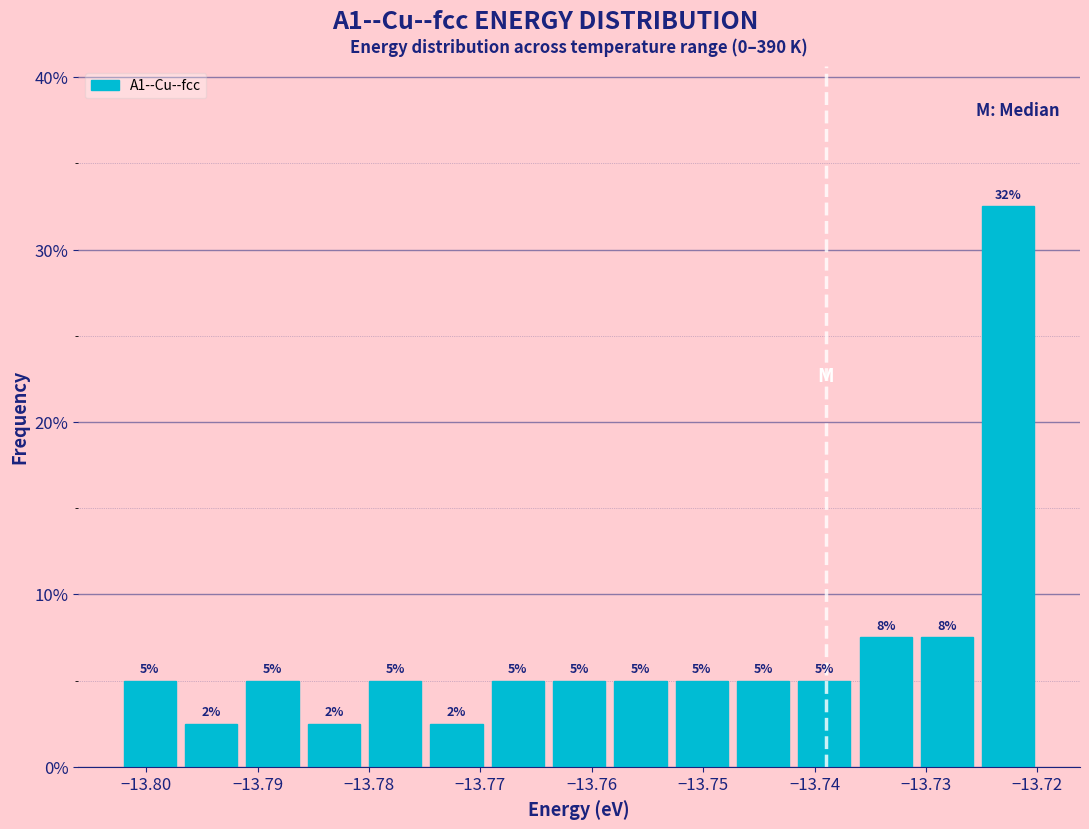

Over which range of the x-axis is the bar tallest?

-13.725 to -13.720